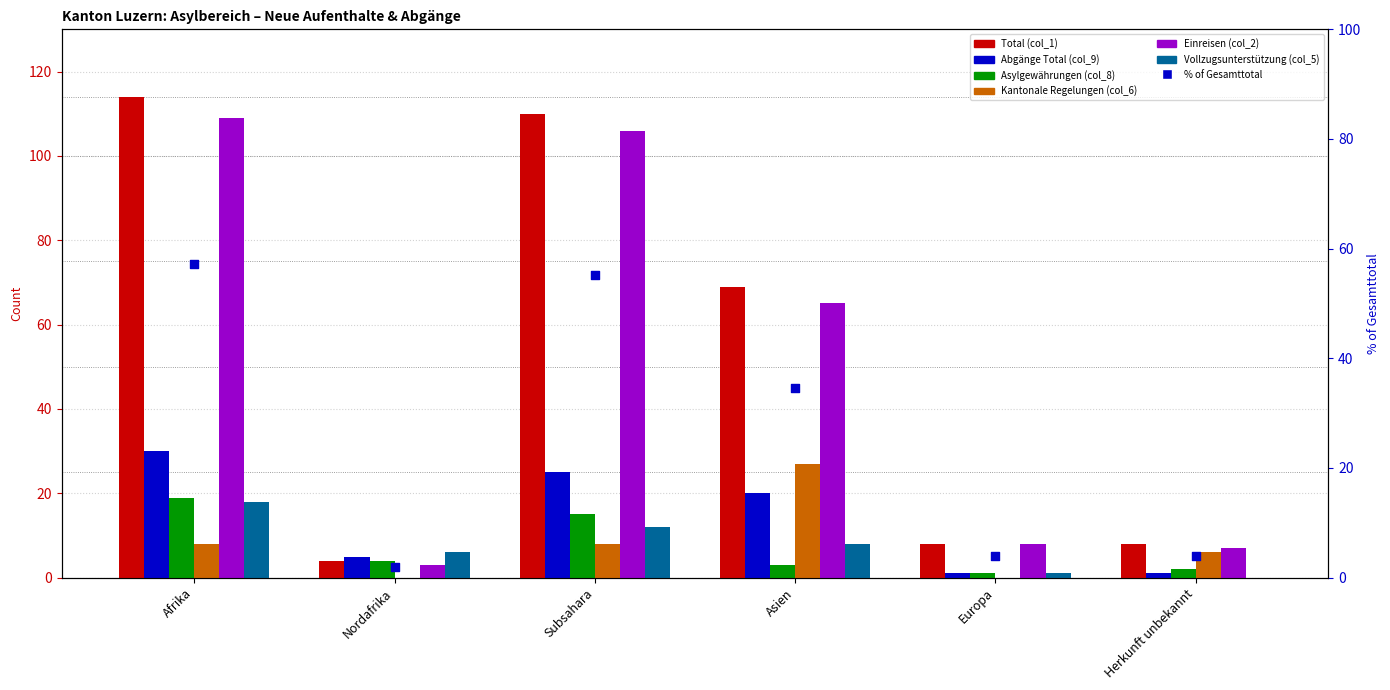

Is the value of Abgänge Total (col_9) at Nordafrika greater than the value of Kantonale Regelungen (col_6) at Herkunft unbekannt?

No